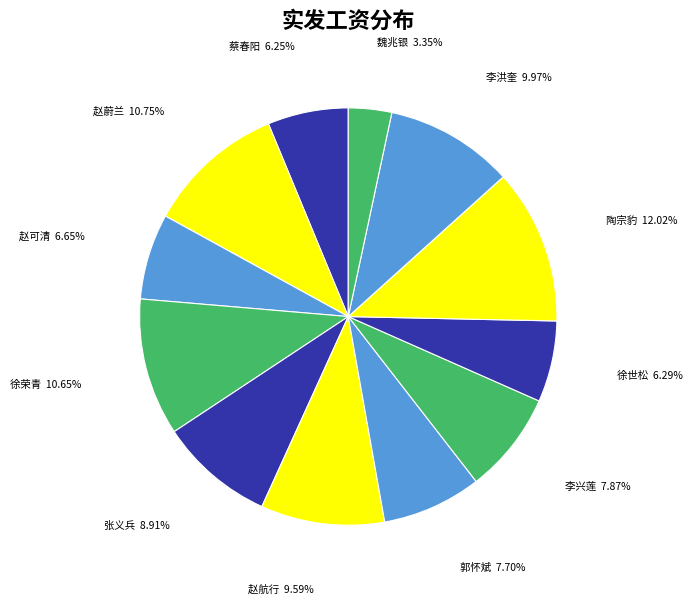

Rank the categories by value from lowest to highest.

魏兆银, 蔡春阳, 徐世松, 赵可清, 郭怀斌, 李兴莲, 张义兵, 赵航行, 李洪奎, 徐荣青, 赵蔚兰, 陶宗豹